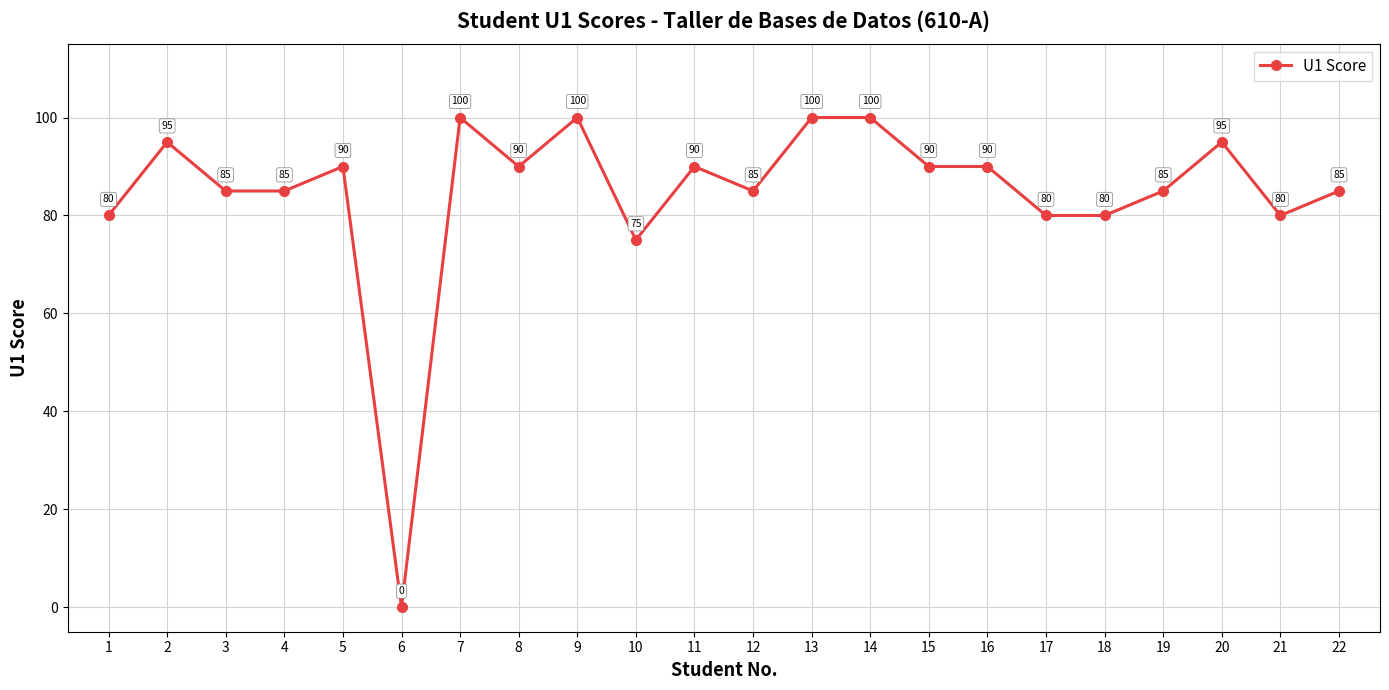

What is the difference between the maximum and second lowest values?

25